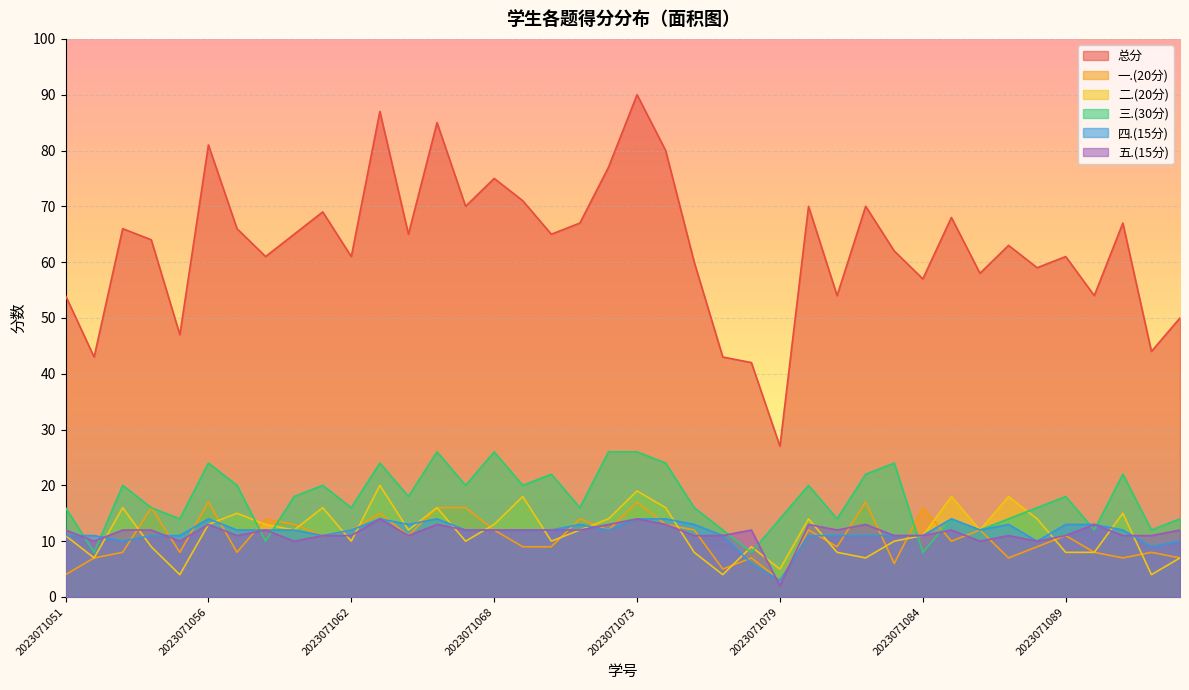

The value of 总分 at 2023071090 is 54. True or false?

True